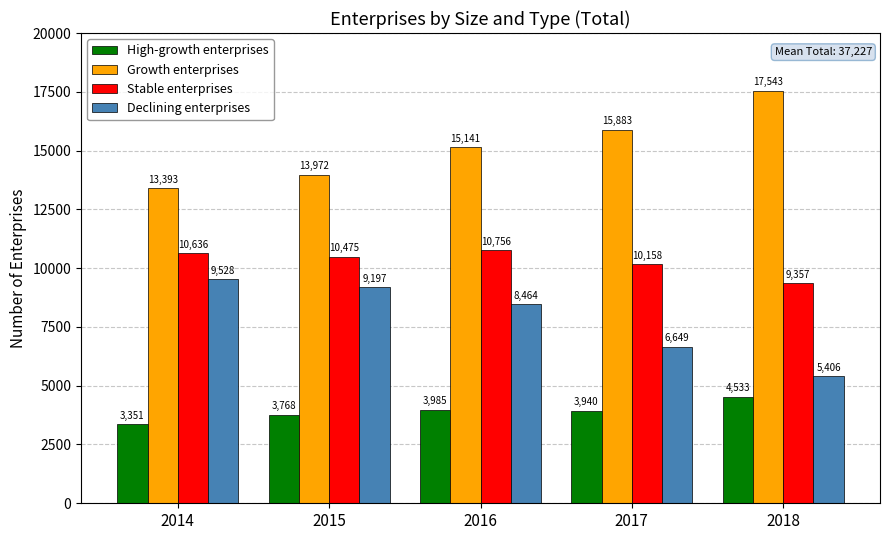

How many categories are shown in the chart?

5